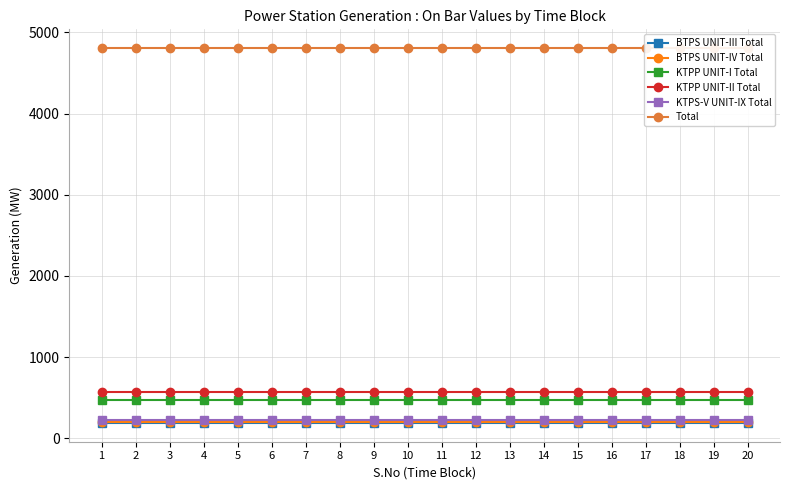

True or false: KTPS-V UNIT-IX Total has more than 1 points higher than both neighbors.

False